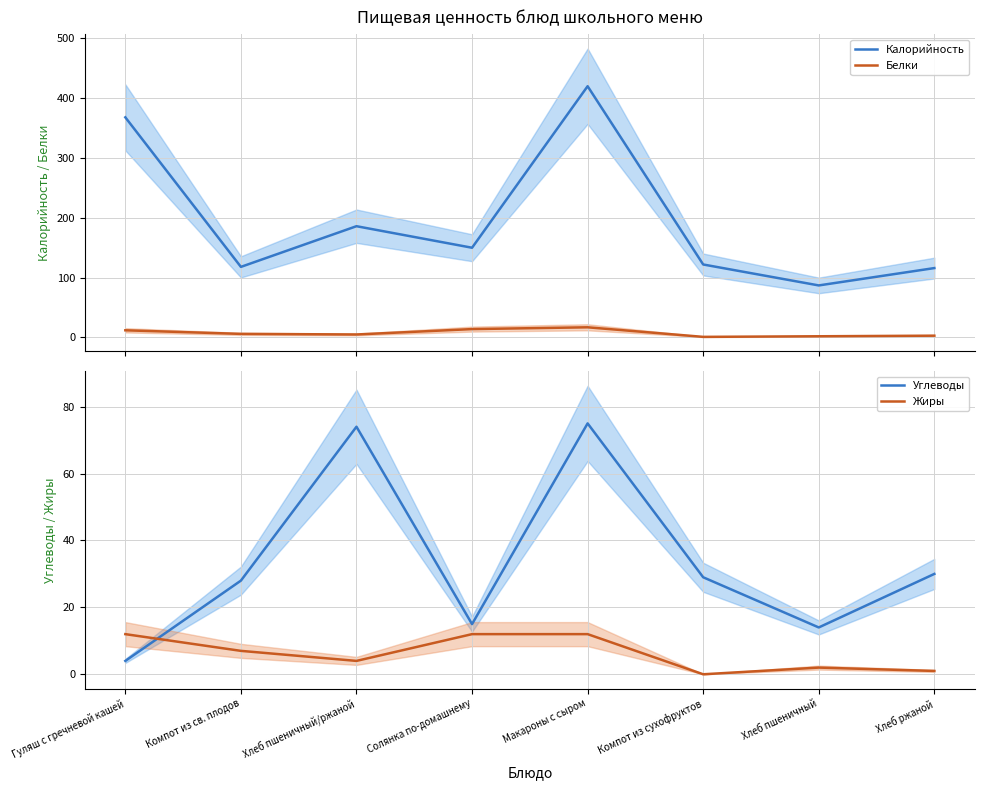

Is the value of Углеводы at Солянка по-домашнему greater than the value of Калорийность at Компот из сухофруктов?

No